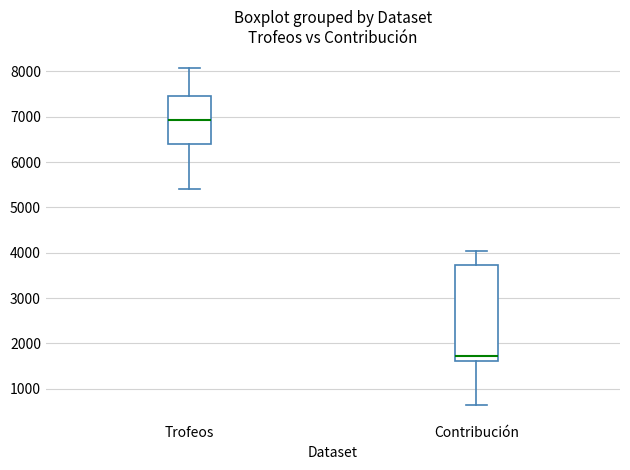

Reading left to right, transcribe this box plot: for each box, give where its median line is, the range the box spans, and where its two whiskers end, as read against the y-axis. The values are not printed on the chart, so give them approximately, as read against the axis.

Trofeos: median 6900, box 6400 to 7500, whiskers 5400 to 8100
Contribución: median 1700, box 1600 to 3700, whiskers 600 to 4000